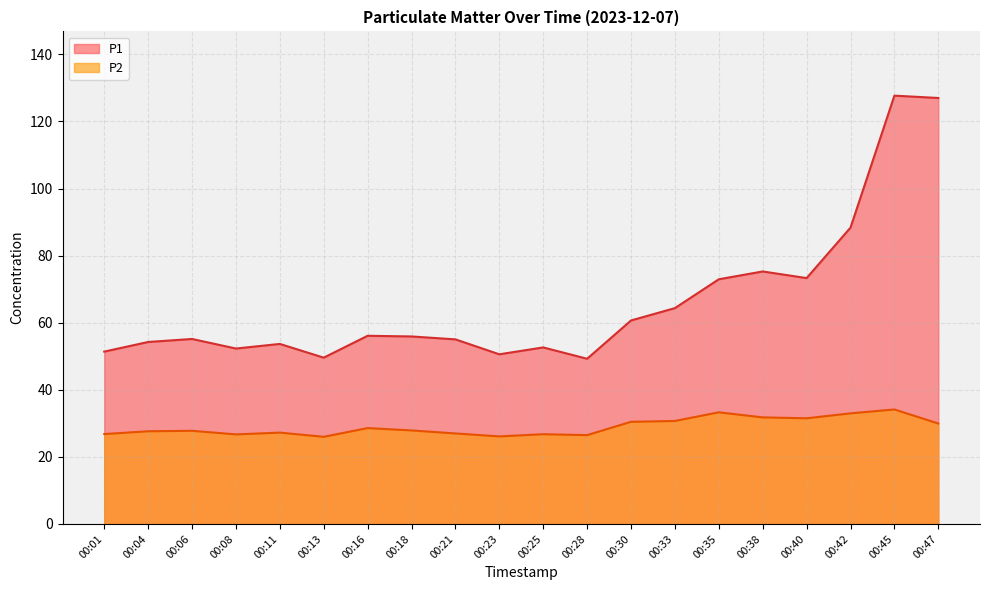

What is the approximate value of P1 at 00:35?

73.0